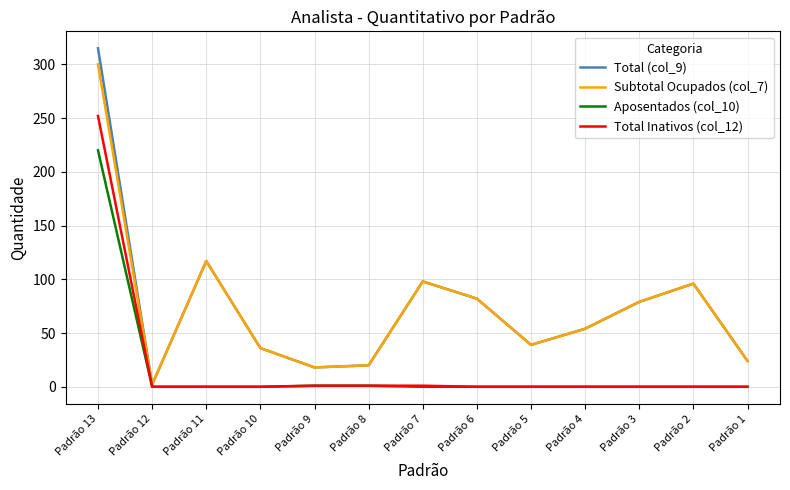

What is the difference between the highest and lowest values at Padrão 1?

24